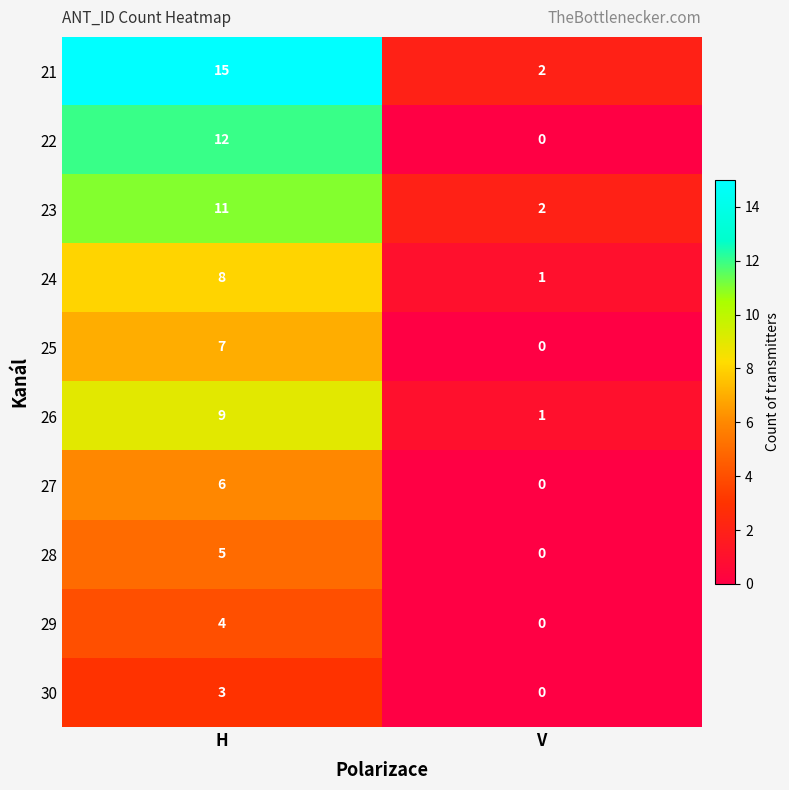

The value of 29 at V is 3. True or false?

False